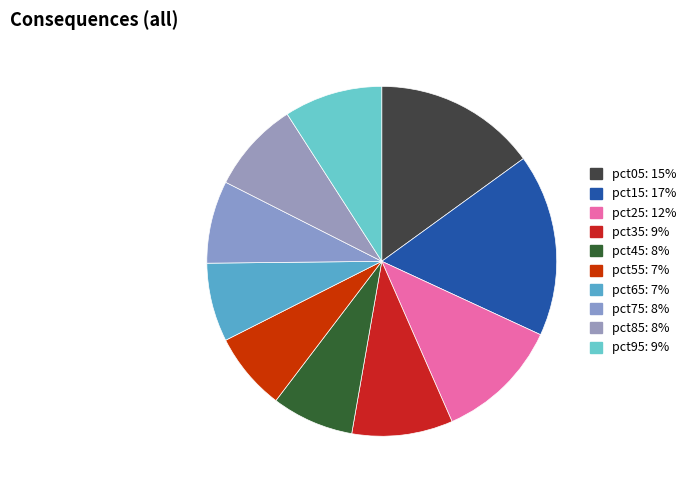

How many slices are in this pie chart?

10